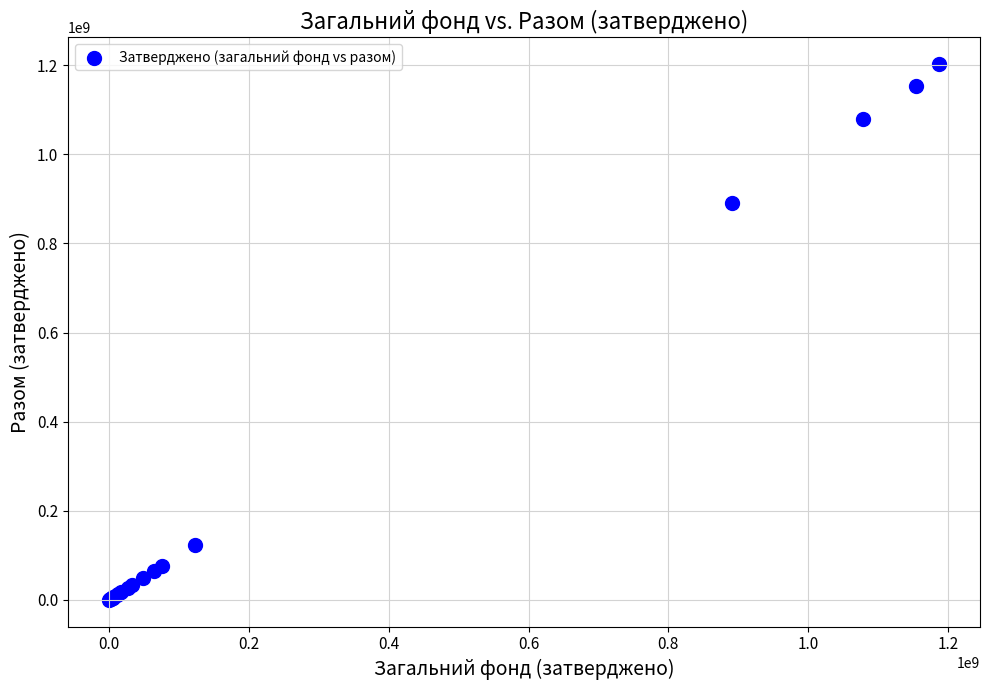

What Y value in the scatter plot is closest to 601290800?

890523800